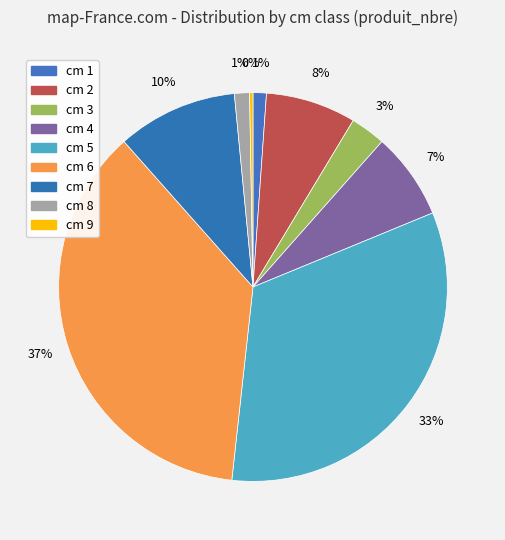

To the nearest percent, what is the average slice percentage?

11%